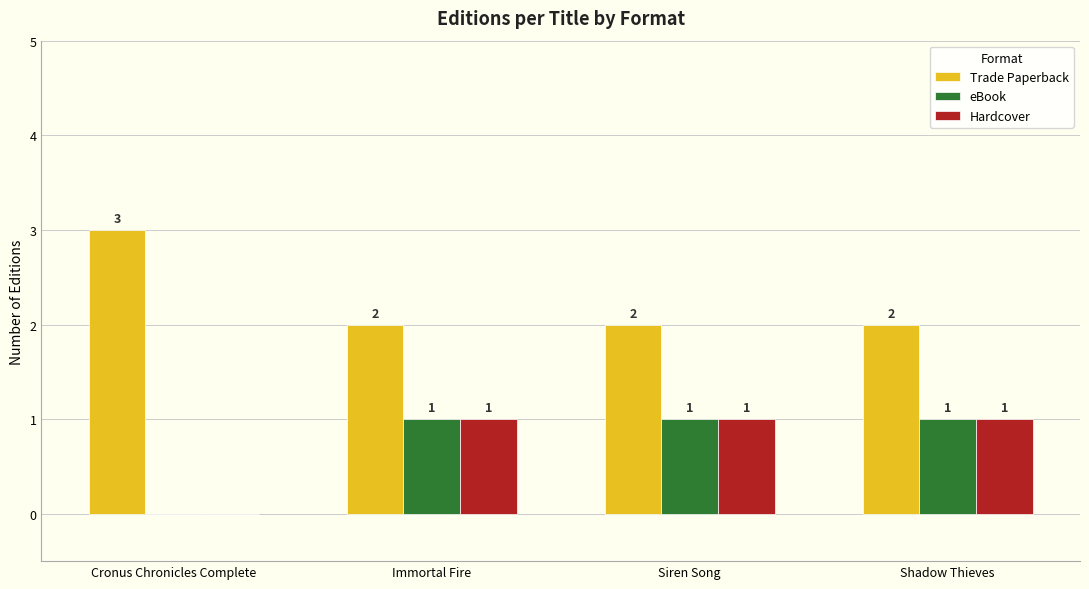

The value of Hardcover at Siren Song is 1. True or false?

True